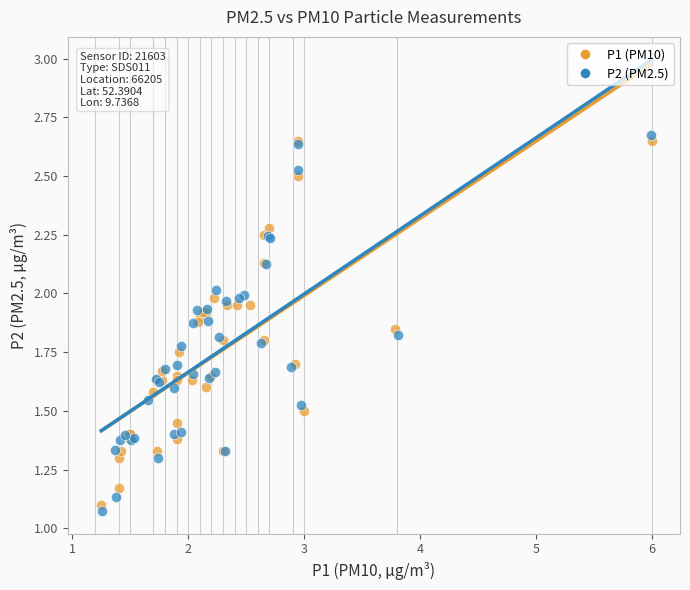

Which series has the largest Y range (max minus min)?

P2 (PM2.5)